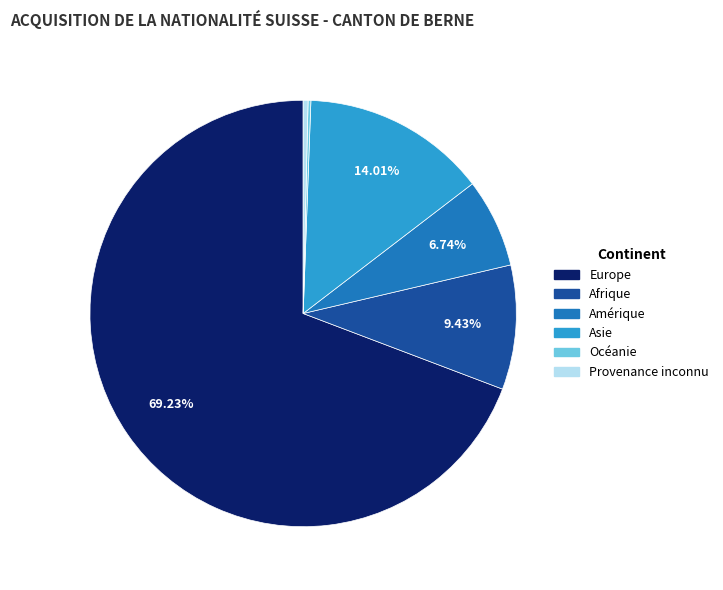

Is the sum of Provenance inconnu and Afrique greater than half?

No